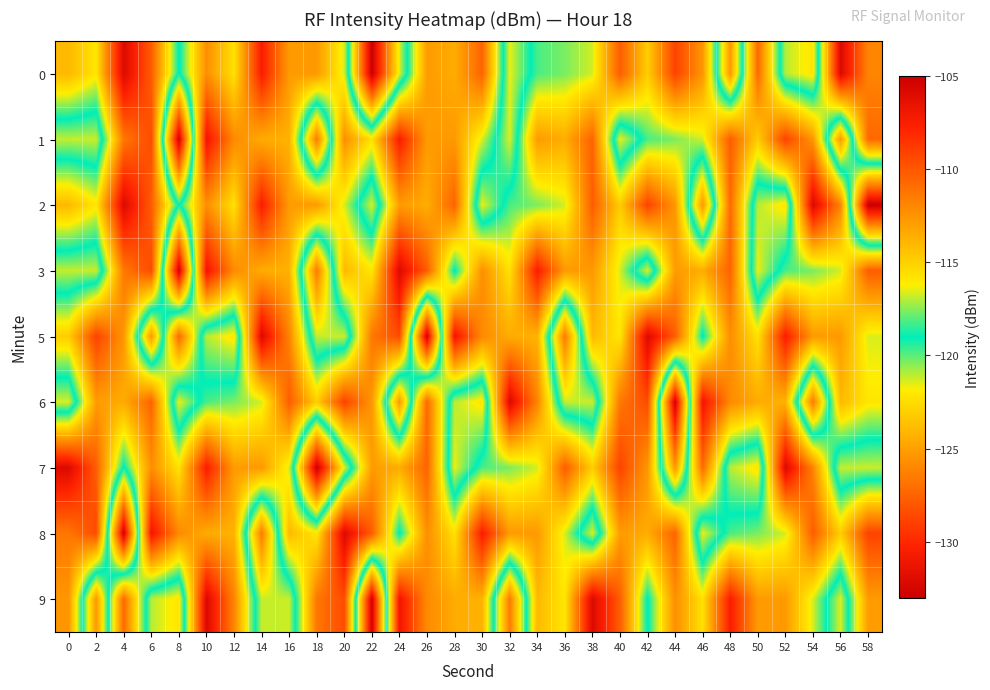

Which series changed the most between 6 and 46?

2